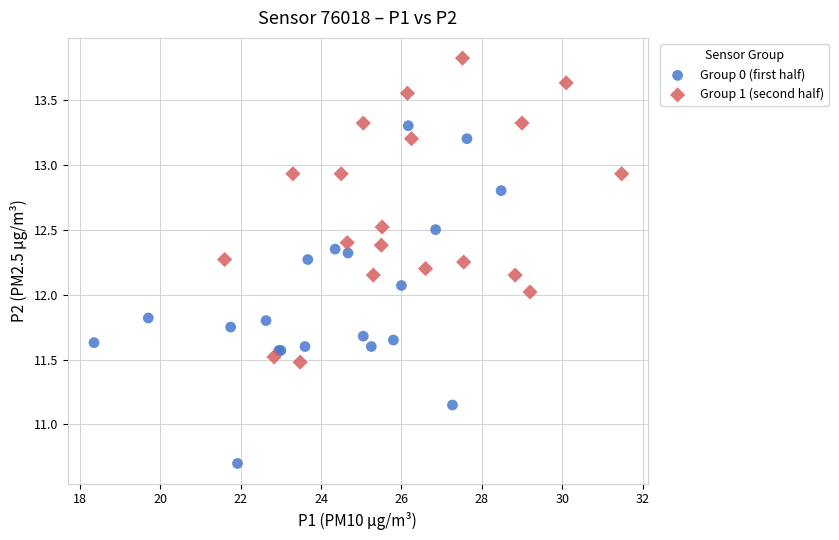

Which series has the widest spread of Y values?

Group 0 (first half)